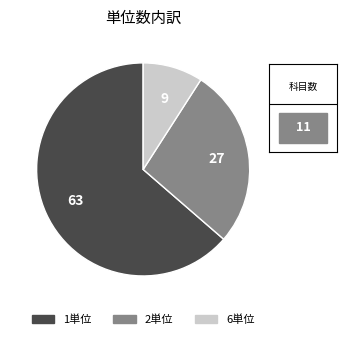

Is there a majority slice in this chart?

Yes